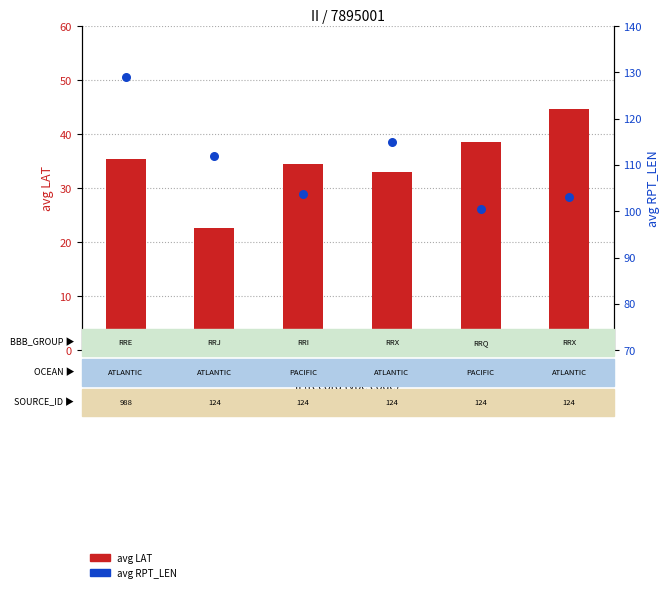

At how many categories does at least one series exceed 45?

6